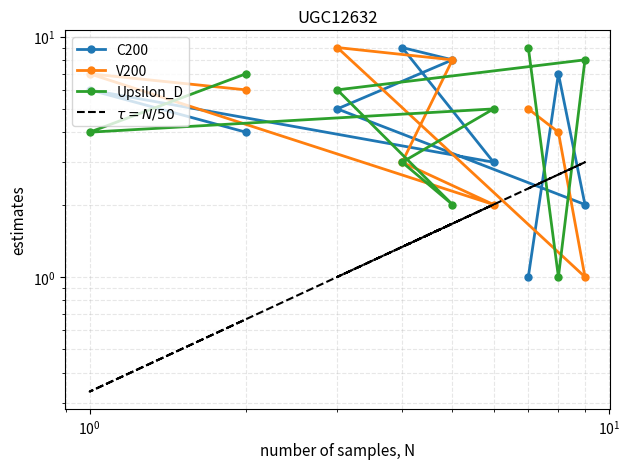

How many intersections are there between V200 and C200?

3